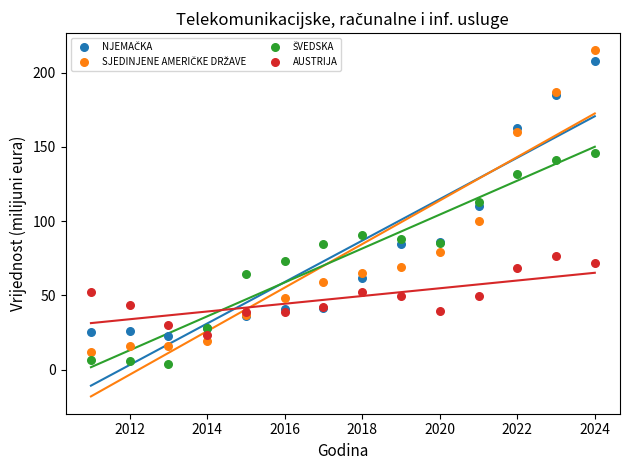

What is the X range (max minus min) for the scatter plot?

13.0